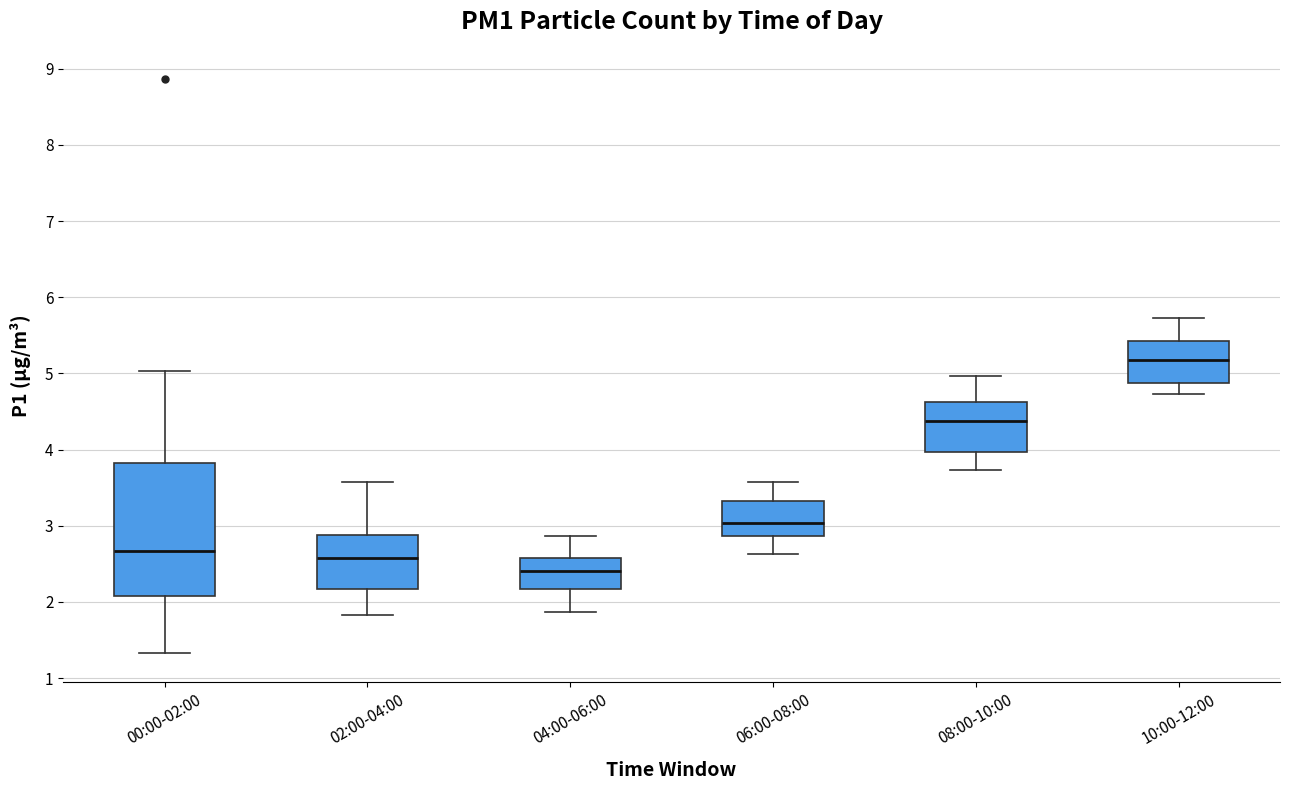

Where is the lower edge of the box for 06:00-08:00 on the y-axis? The values are not printed on the chart, so give them approximately, as read against the axis.

2.9